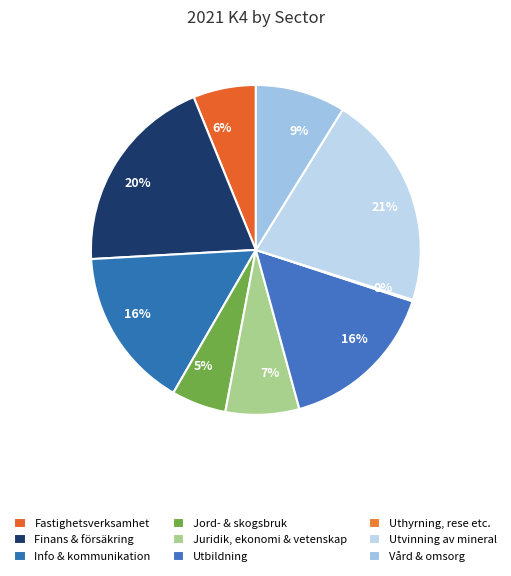

Rank the categories by value from highest to lowest.

Utvinning av mineral, Finans & försäkring, Info & kommunikation, Utbildning, Vård & omsorg, Juridik, ekonomi & vetenskap, Fastighetsverksamhet, Jord- & skogsbruk, Uthyrning, rese etc.